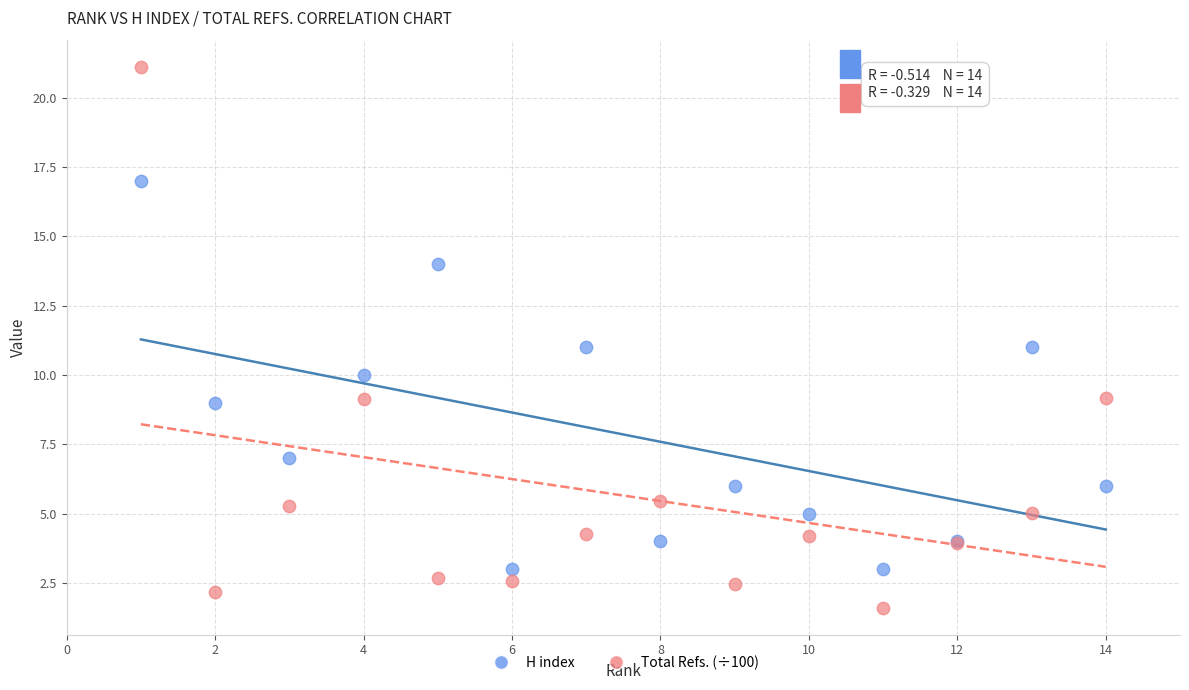

Which series reaches the minimum Y coordinate?

Total Refs. (÷100)